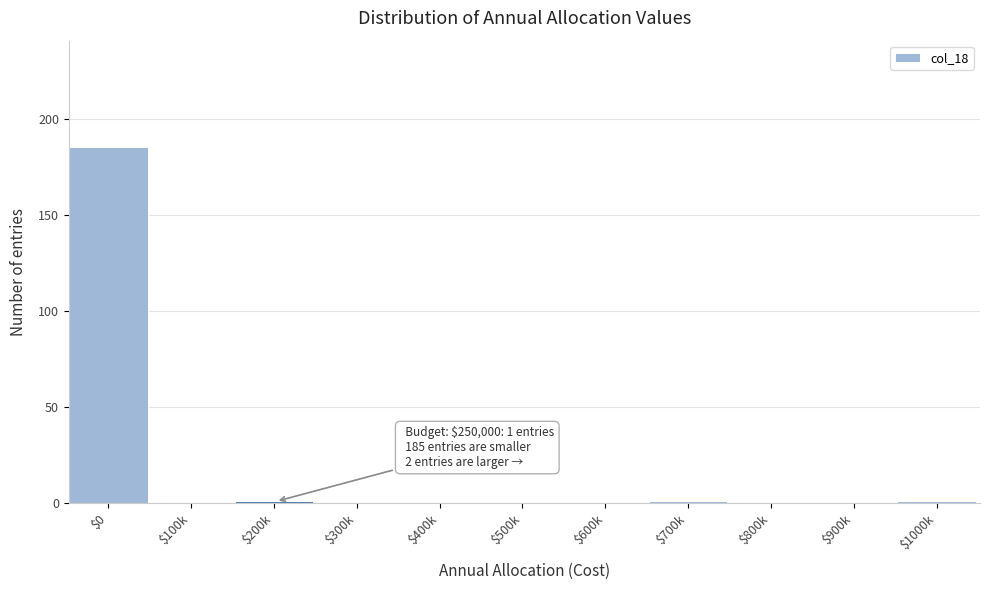

True or false: the data shows 1 at $200k.

True